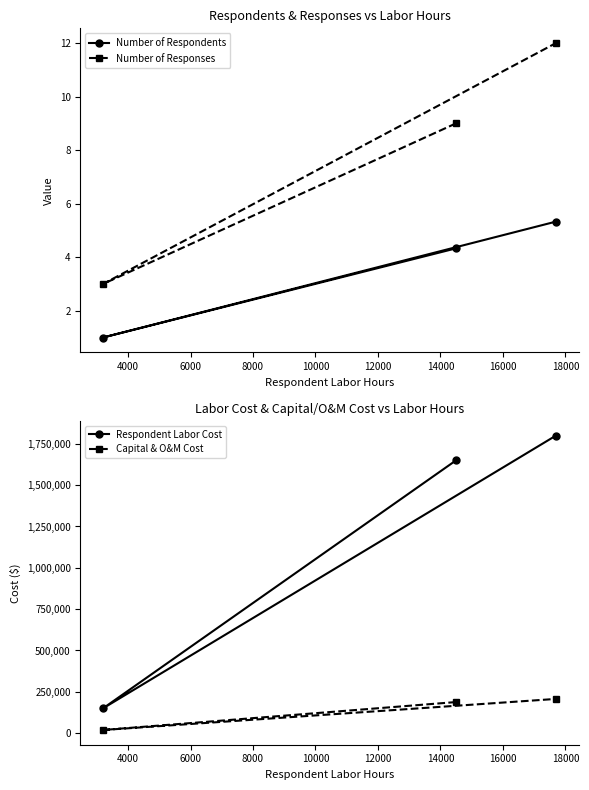

What is the highest value of the Respondent Labor Cost series?

1800000